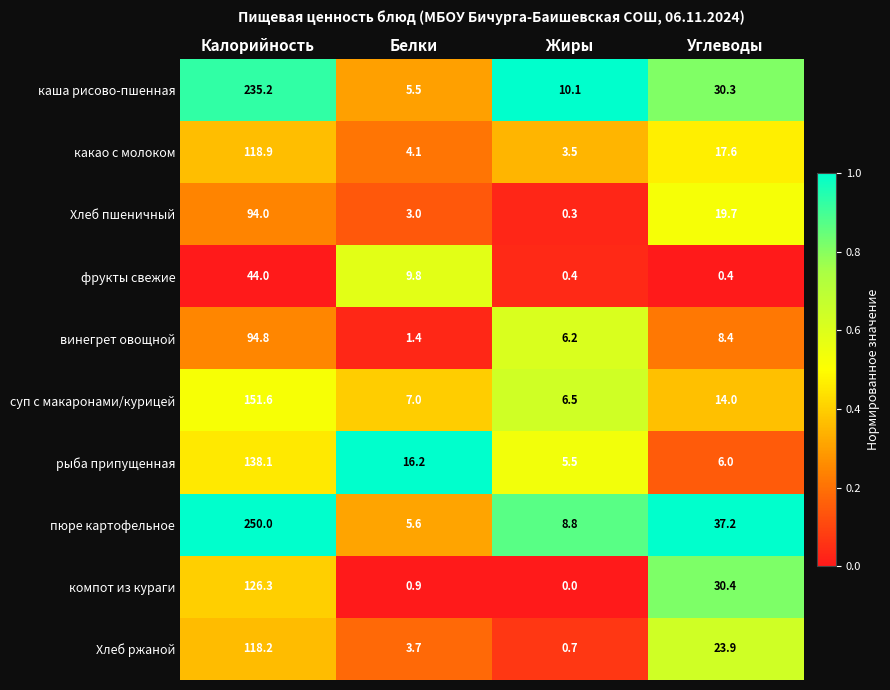

What value does the фрукты свежие series have at Калорийность?

44.0